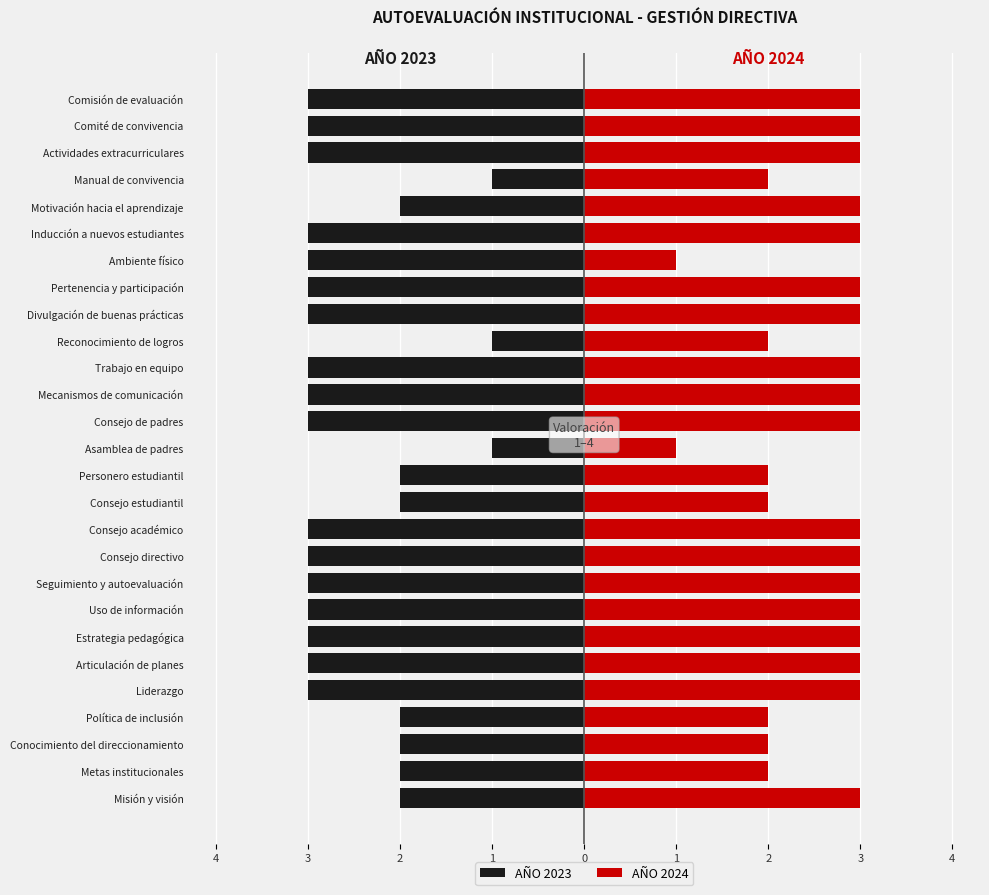

What is the difference between the second highest and minimum values in the AÑO 2024 series?

2